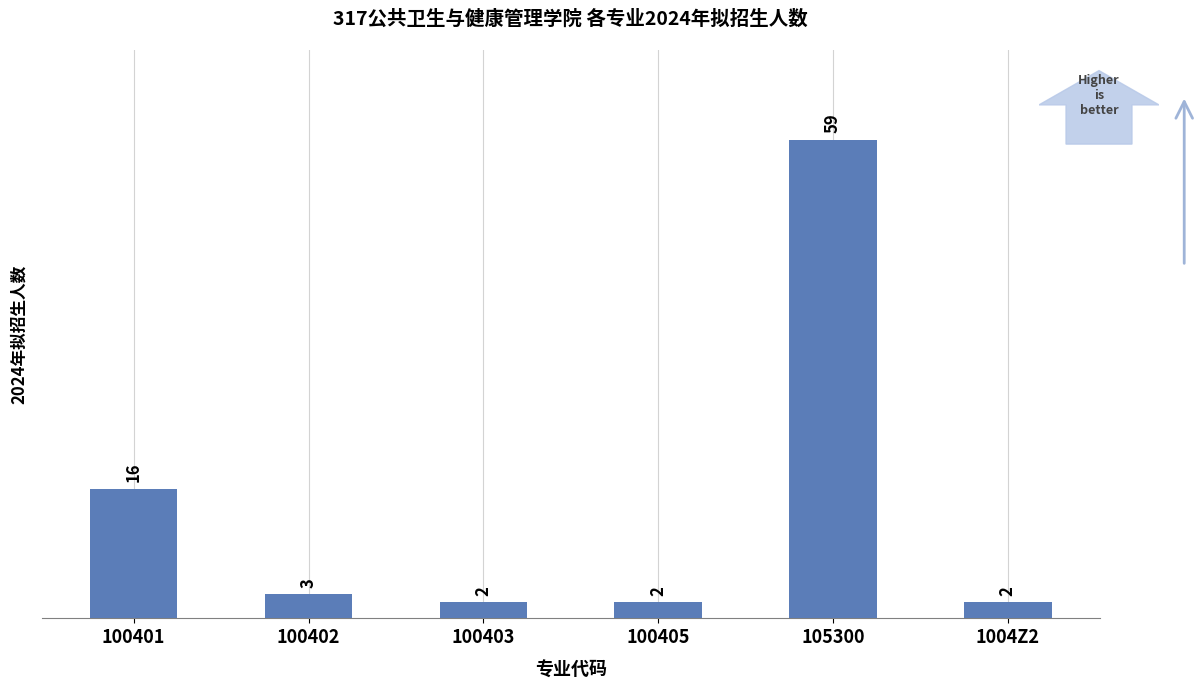

At which label does the data first exceed 3?

100401